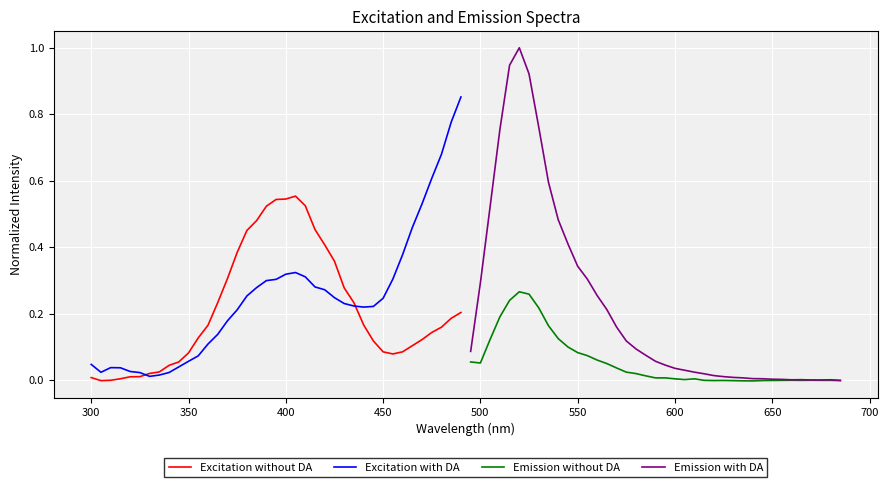

True or false: Excitation without DA has a value of 0.3 at 400.

False